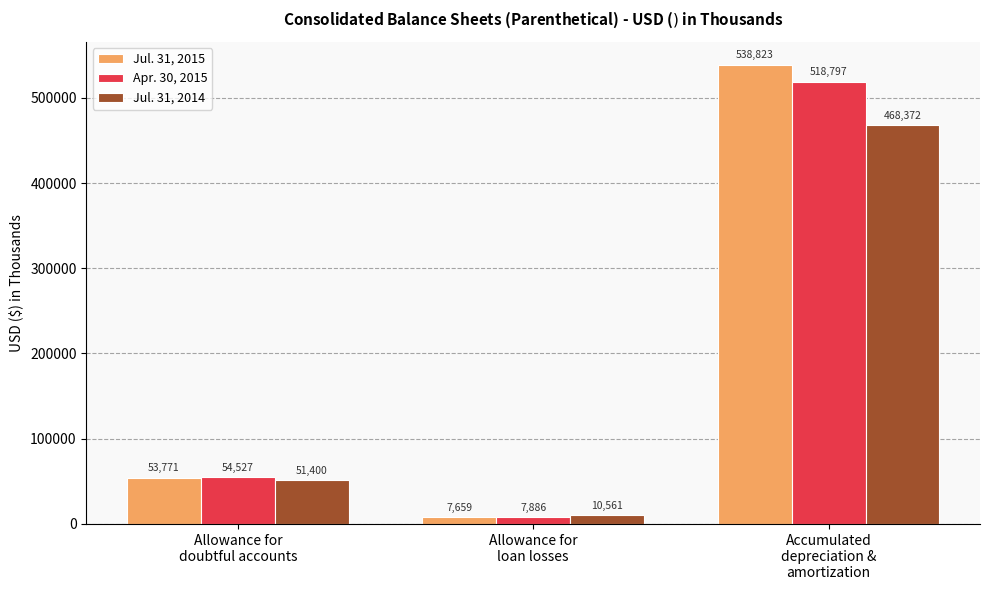

List the series in order of their overall mean, highest first.

Jul. 31, 2015, Apr. 30, 2015, Jul. 31, 2014